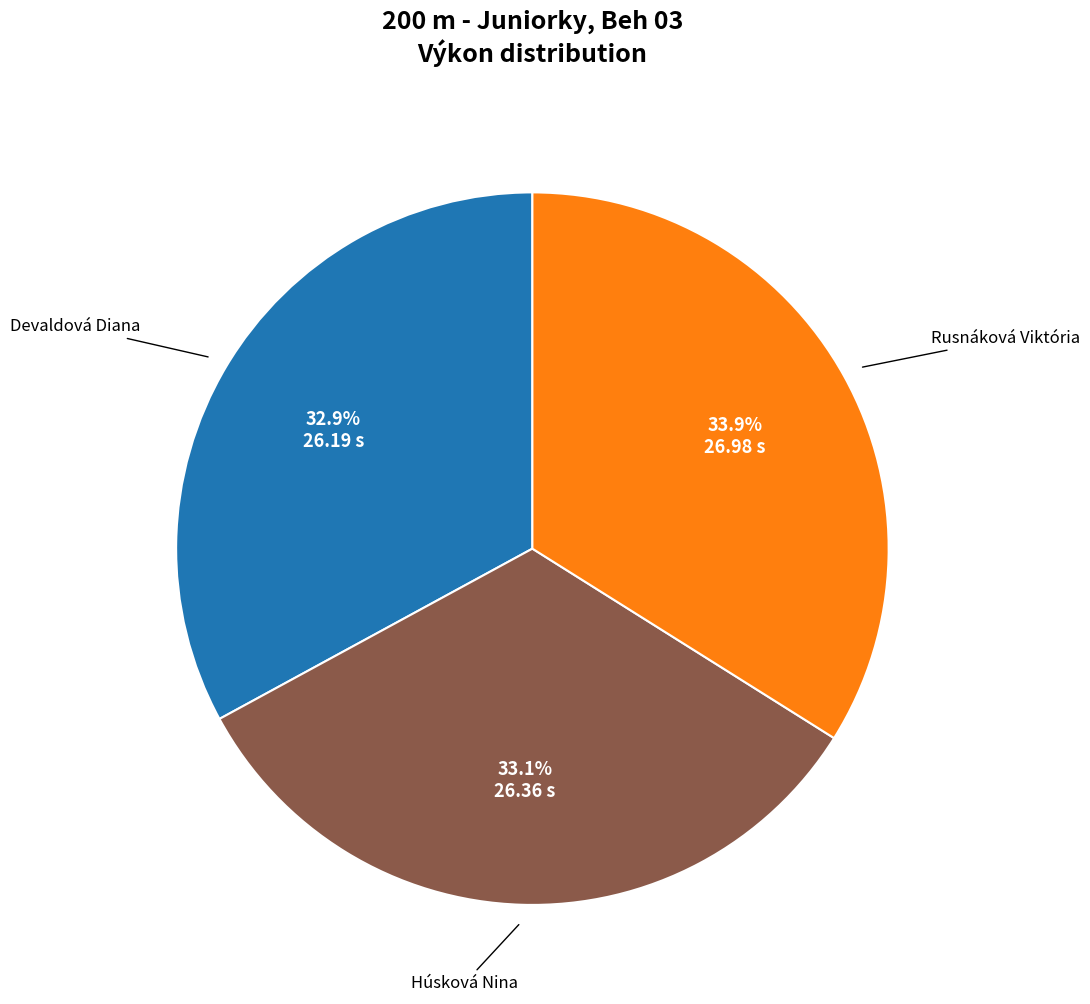

Is there a majority slice in this chart?

No